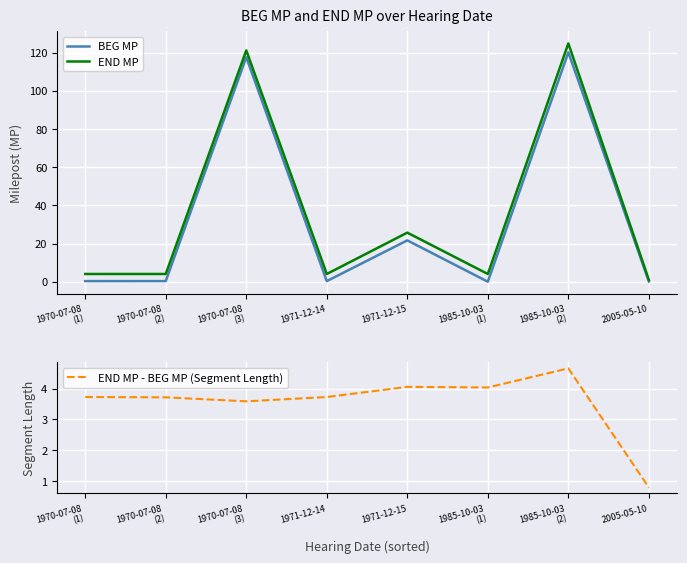

Reading left to right, list all the values displayed in this chart.

BEG MP: 1970-07-08
(1)=0.3	1970-07-08
(2)=0.3	1970-07-08
(3)=117.6	1971-12-14=0.3	1971-12-15=21.6	1985-10-03
(1)=0.0	1985-10-03
(2)=120.2	2005-05-10=0.1
END MP: 1970-07-08
(1)=4.0	1970-07-08
(2)=4.0	1970-07-08
(3)=121.2	1971-12-14=4.0	1971-12-15=25.7	1985-10-03
(1)=4.0	1985-10-03
(2)=124.9	2005-05-10=0.9
END MP - BEG MP (Segment Length): 1970-07-08
(1)=3.7	1970-07-08
(2)=3.7	1970-07-08
(3)=3.6	1971-12-14=3.7	1971-12-15=4.1	1985-10-03
(1)=4.0	1985-10-03
(2)=4.7	2005-05-10=0.8